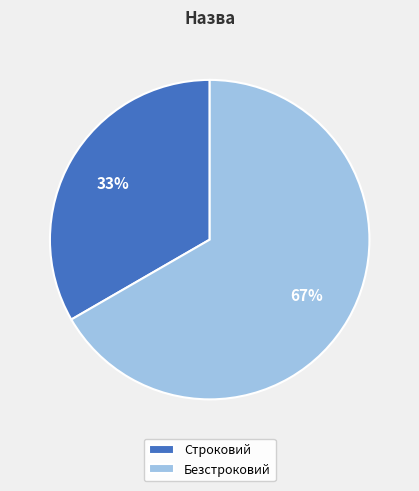

What is the largest slice in the pie chart?

Безстроковий